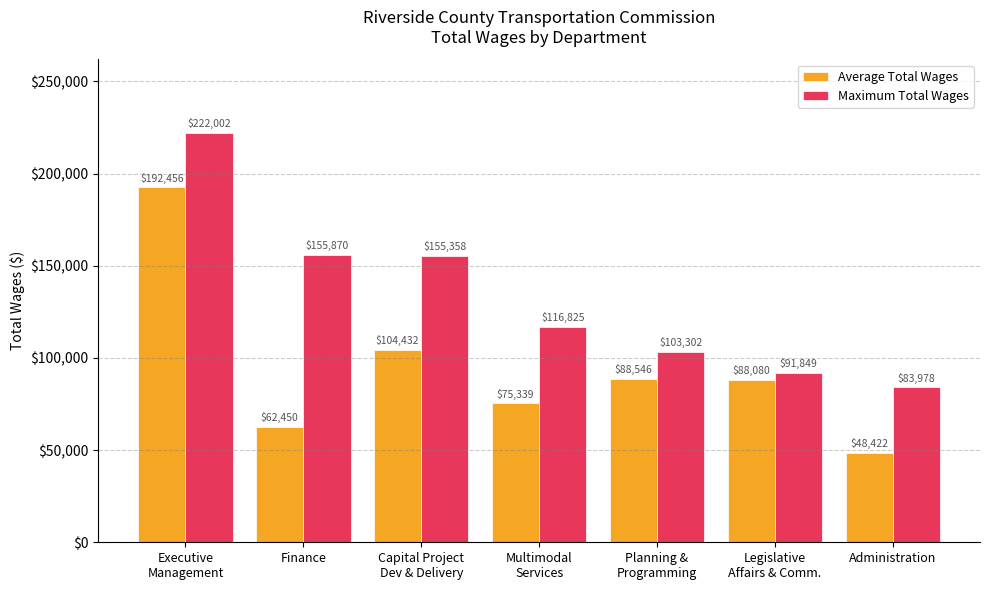

What are all the series names shown in the legend?

Average Total Wages, Maximum Total Wages